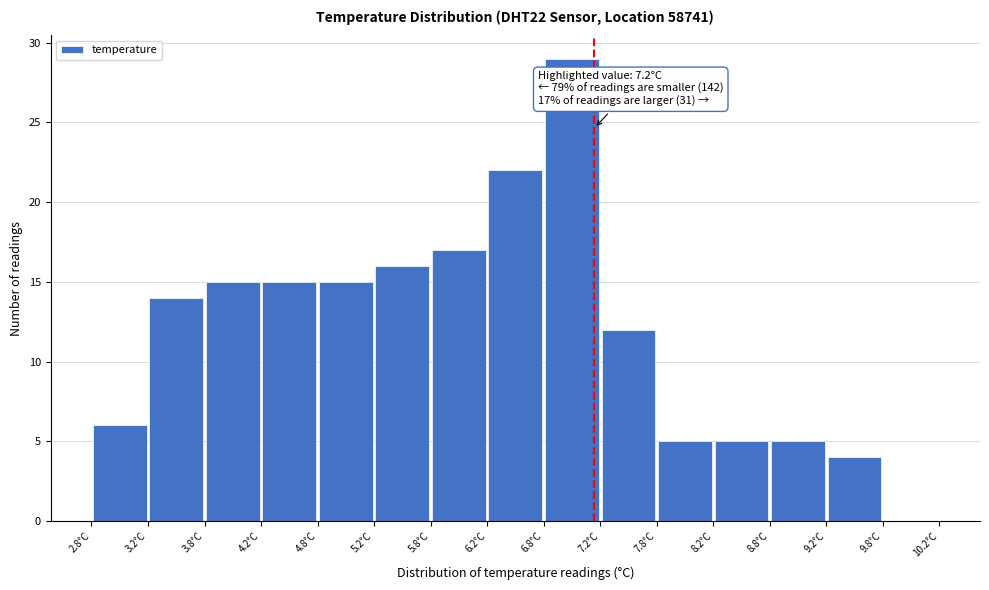

Which range on the x-axis has the tallest bar?

6.75 to 7.25